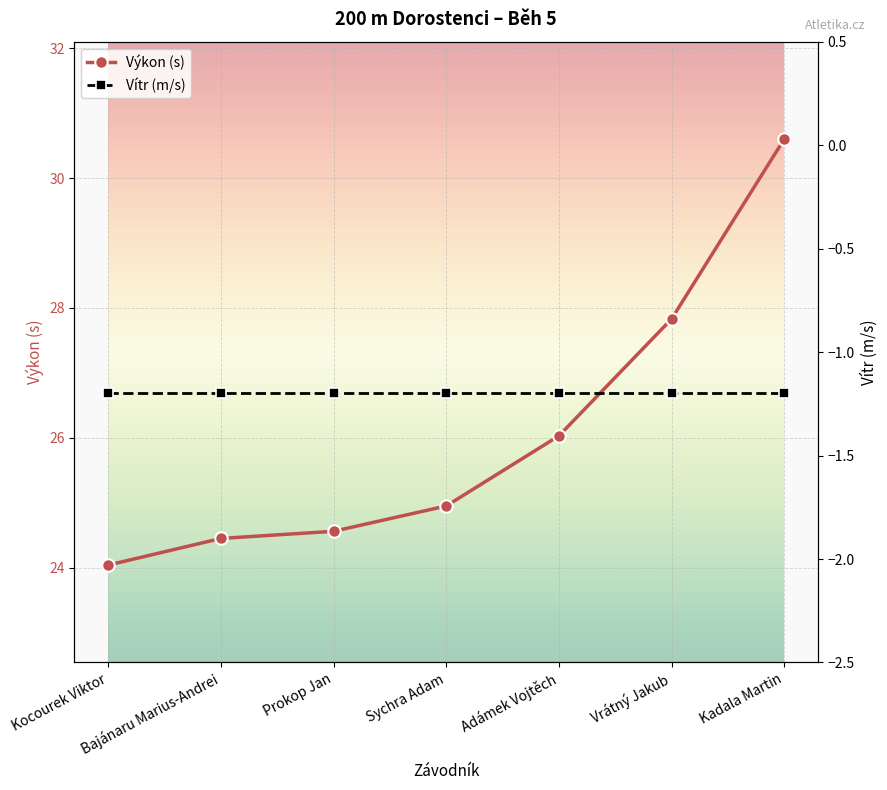

What is the minimum value shown in the chart?

-1.2